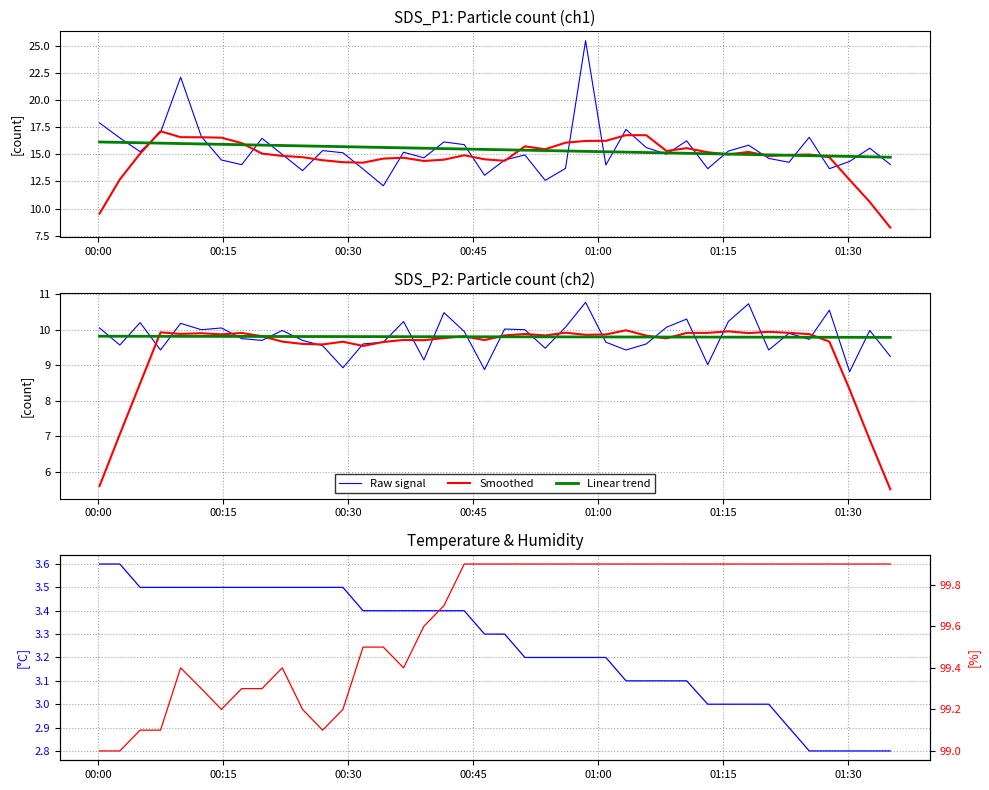

At which label is Humidity closest to 99?

00:00